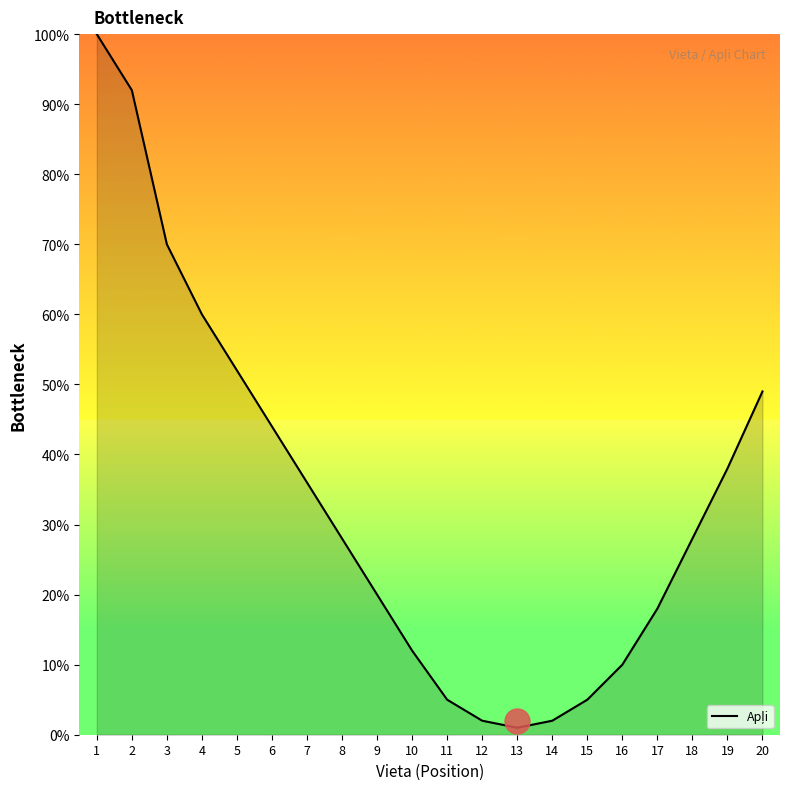

Does the chart display data point markers on the line(s)?

No